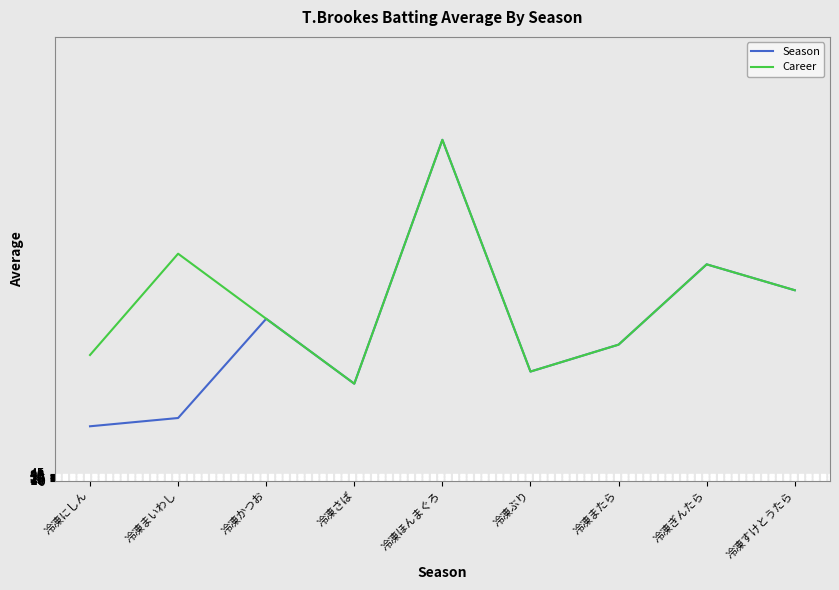

Which series has the widest spread of values?

Season